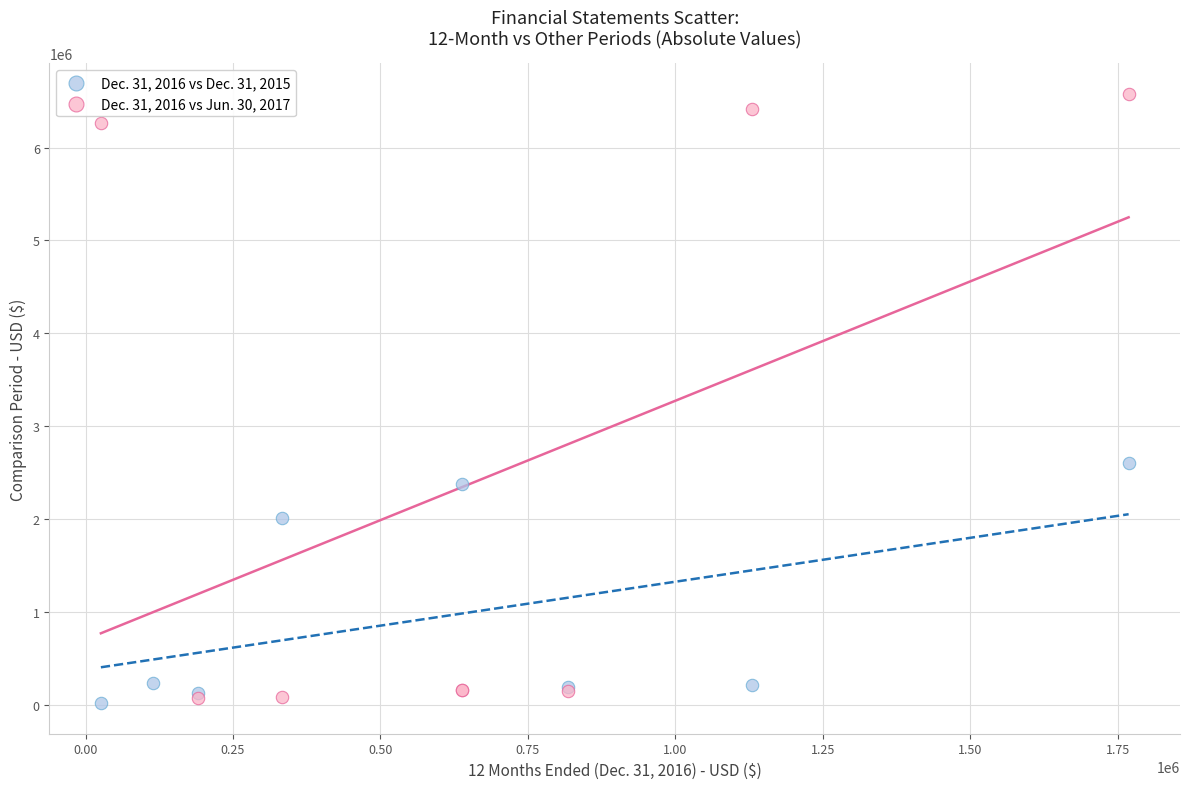

Which series reaches the maximum Y coordinate?

Dec. 31, 2016 vs Jun. 30, 2017